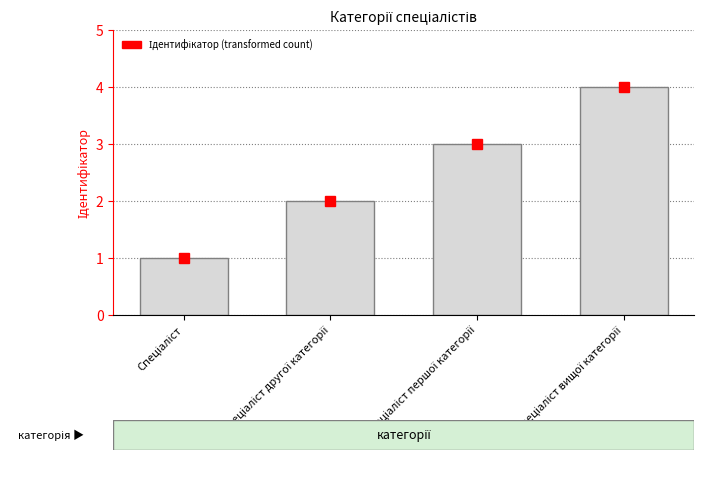

What is the maximum value shown in the chart?

4